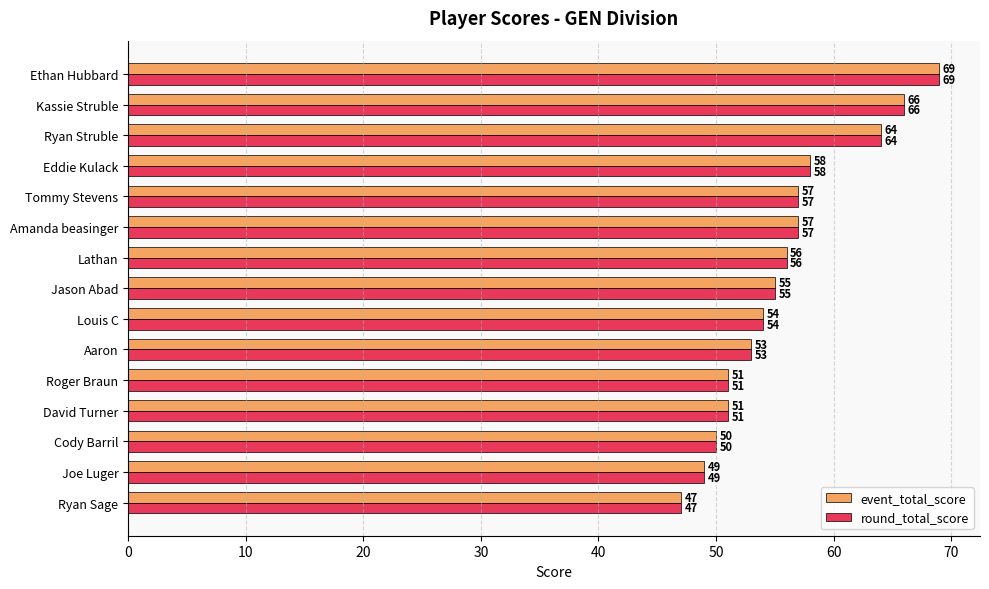

What is the difference between the maximum and minimum values in the event_total_score series?

22